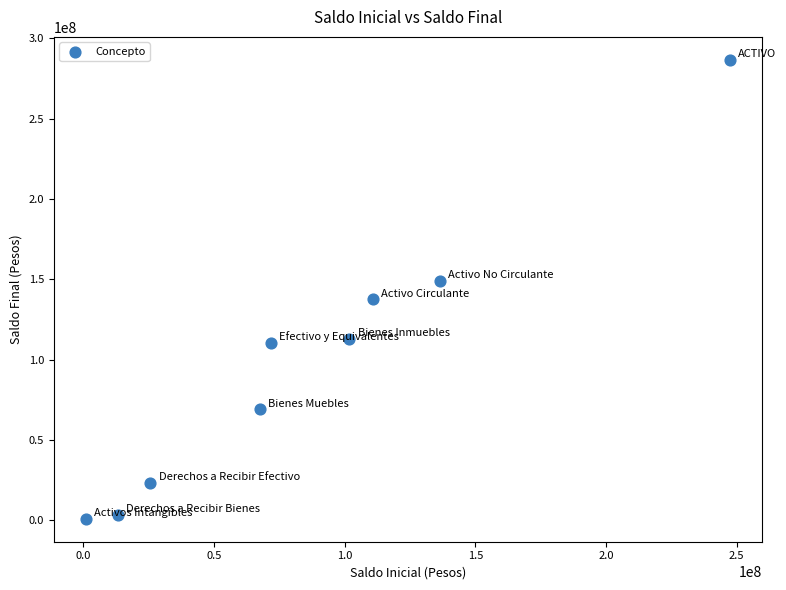

What is the average X value?

86217589.8